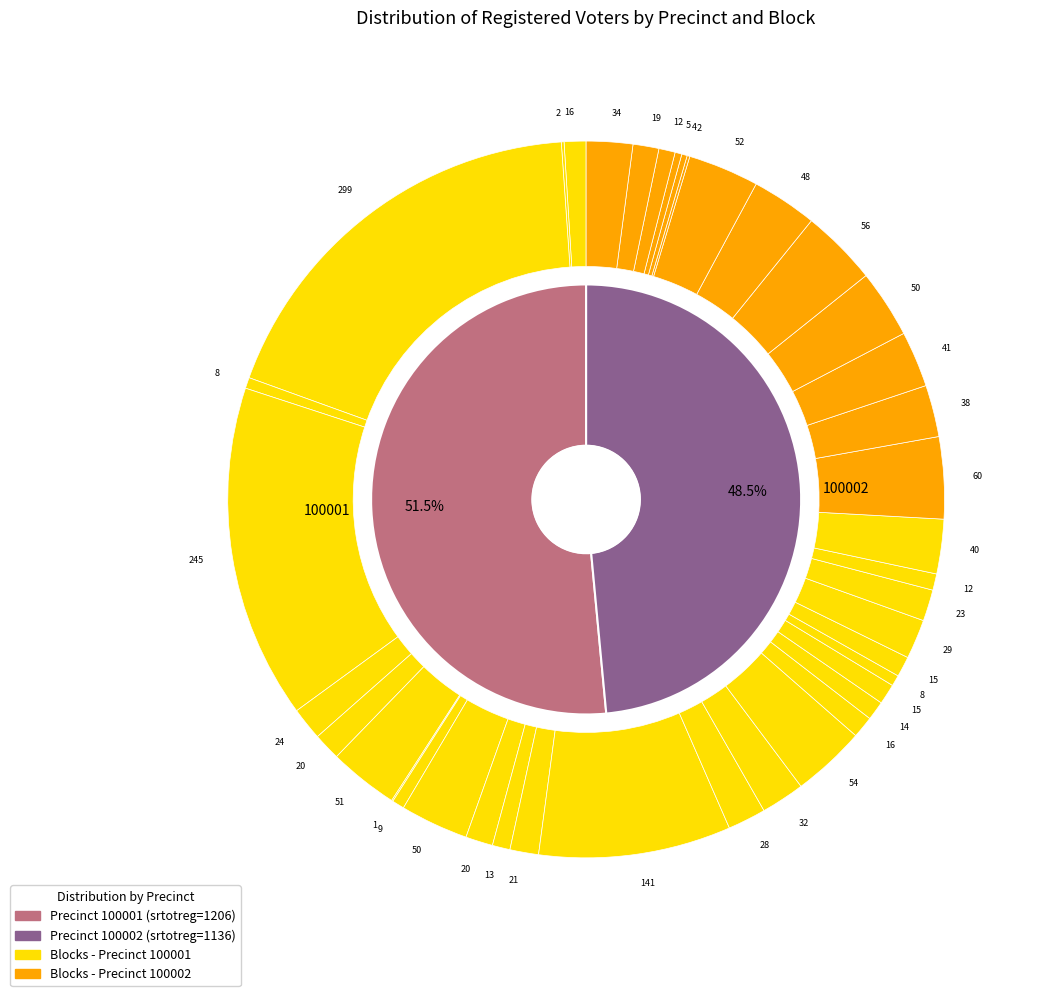

Count the number of slices in the pie.

40